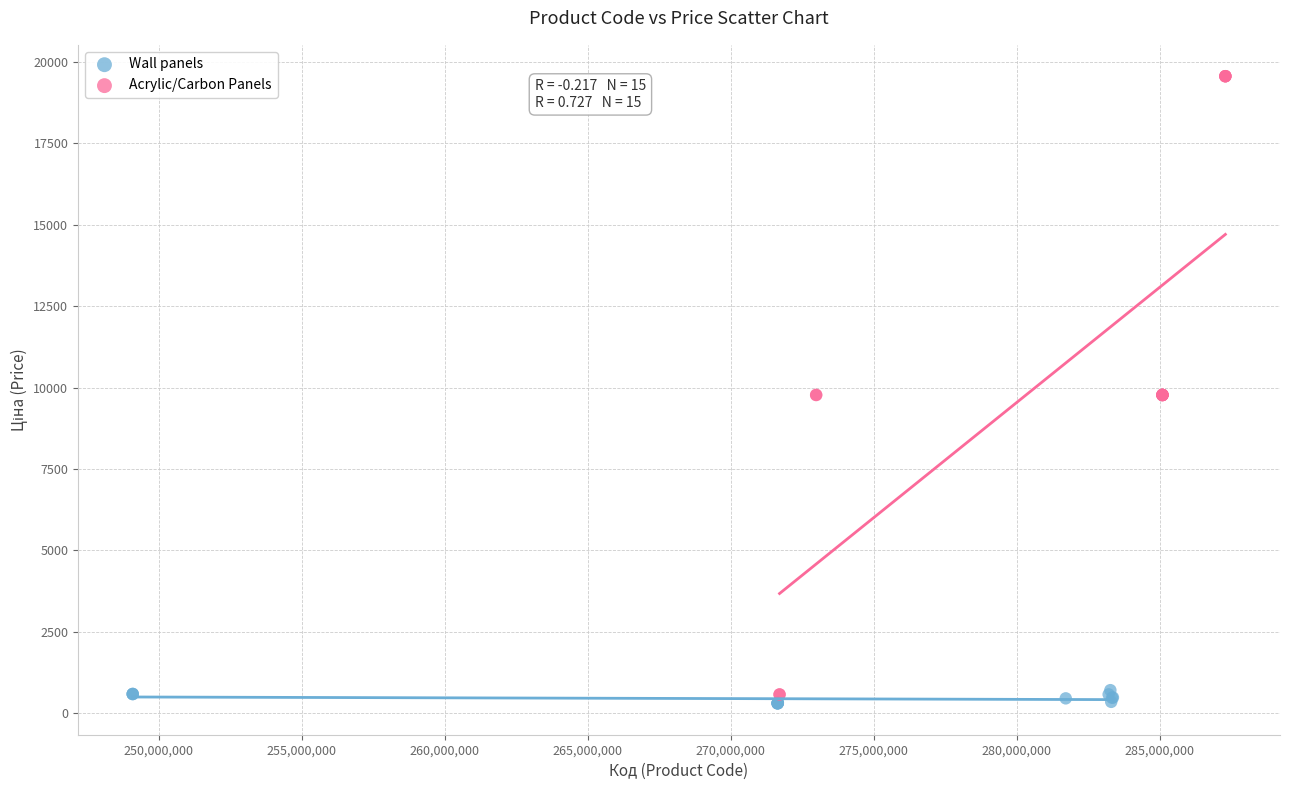

Which series has the widest spread of Y values?

Acrylic/Carbon Panels